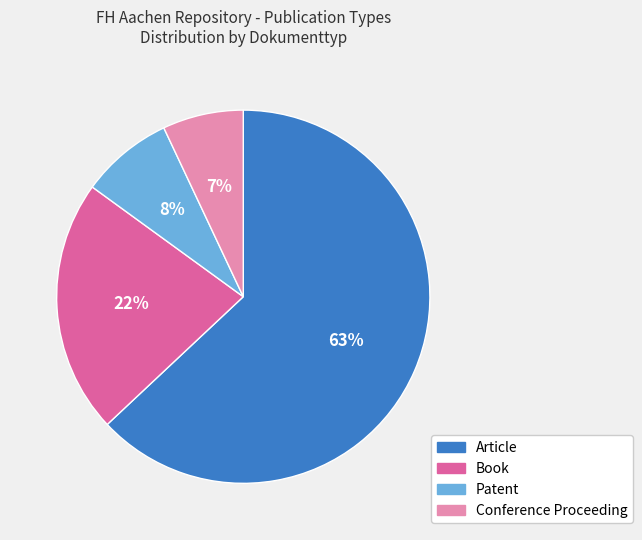

To the nearest percent, what is the difference between the Article and Conference Proceeding slice percentages?

56%